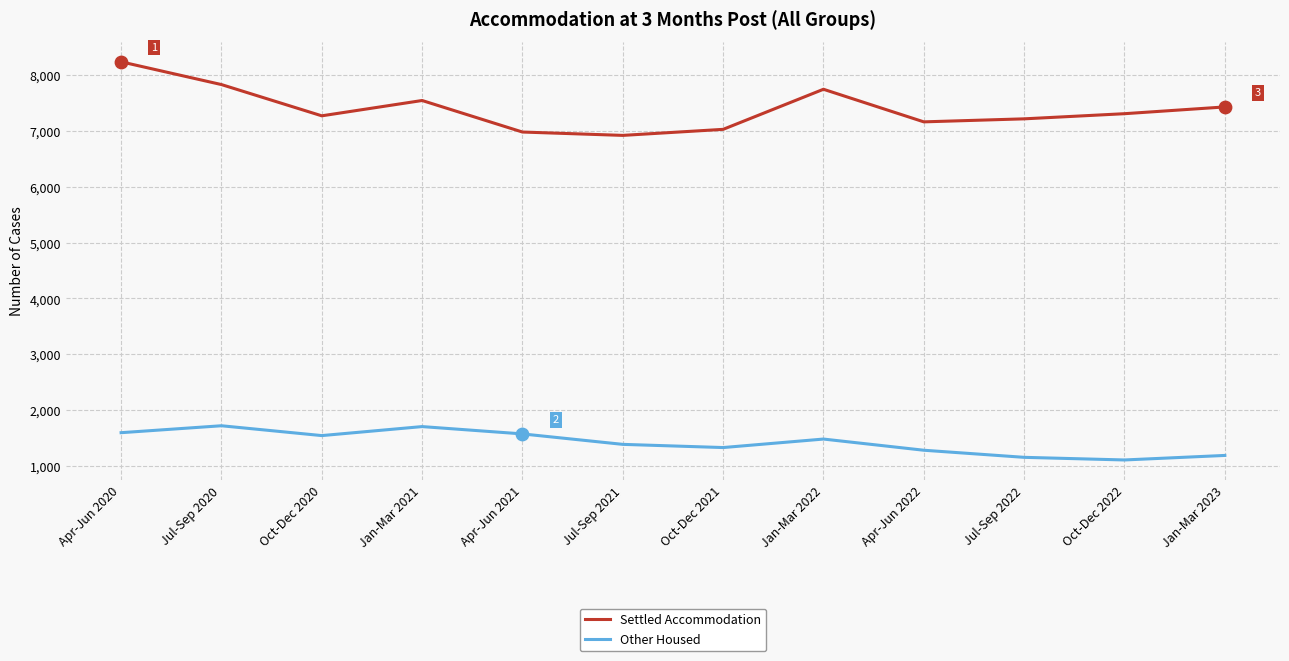

Is the value of Other Housed at Jul-Sep 2020 greater than the value of Settled Accommodation at Jul-Sep 2020?

No